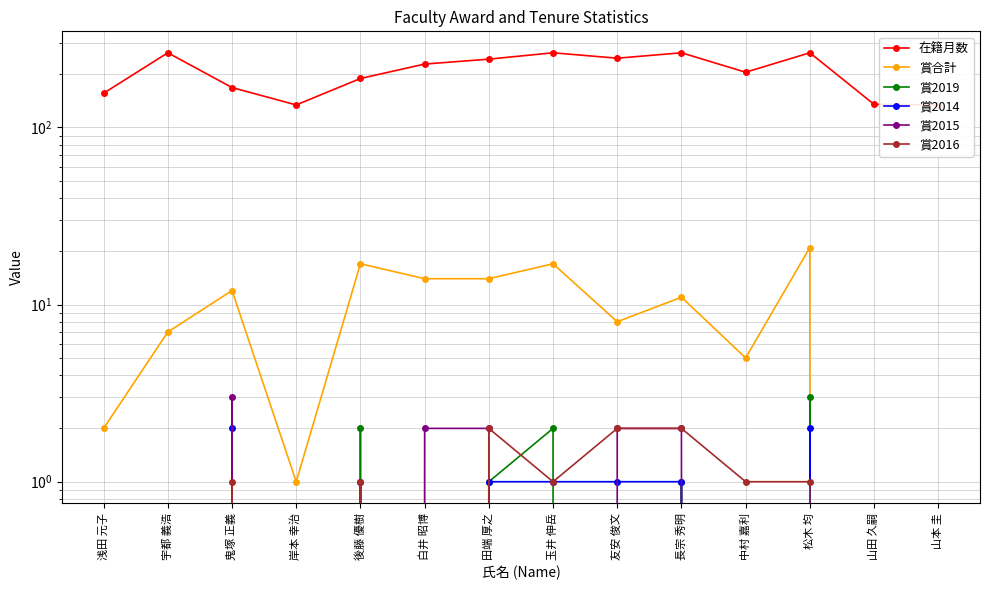

Which series ends up on top after the final intersection of 賞2019 and 賞2015?

賞2015